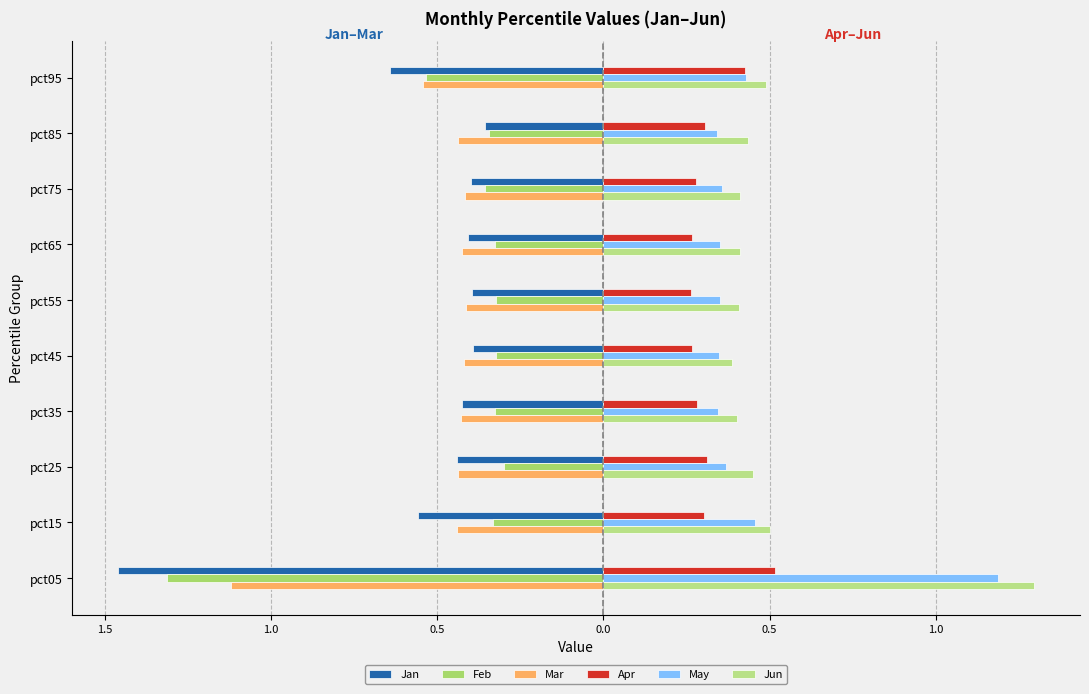

What are all the series names shown in the legend?

Jan, Feb, Mar, Apr, May, Jun